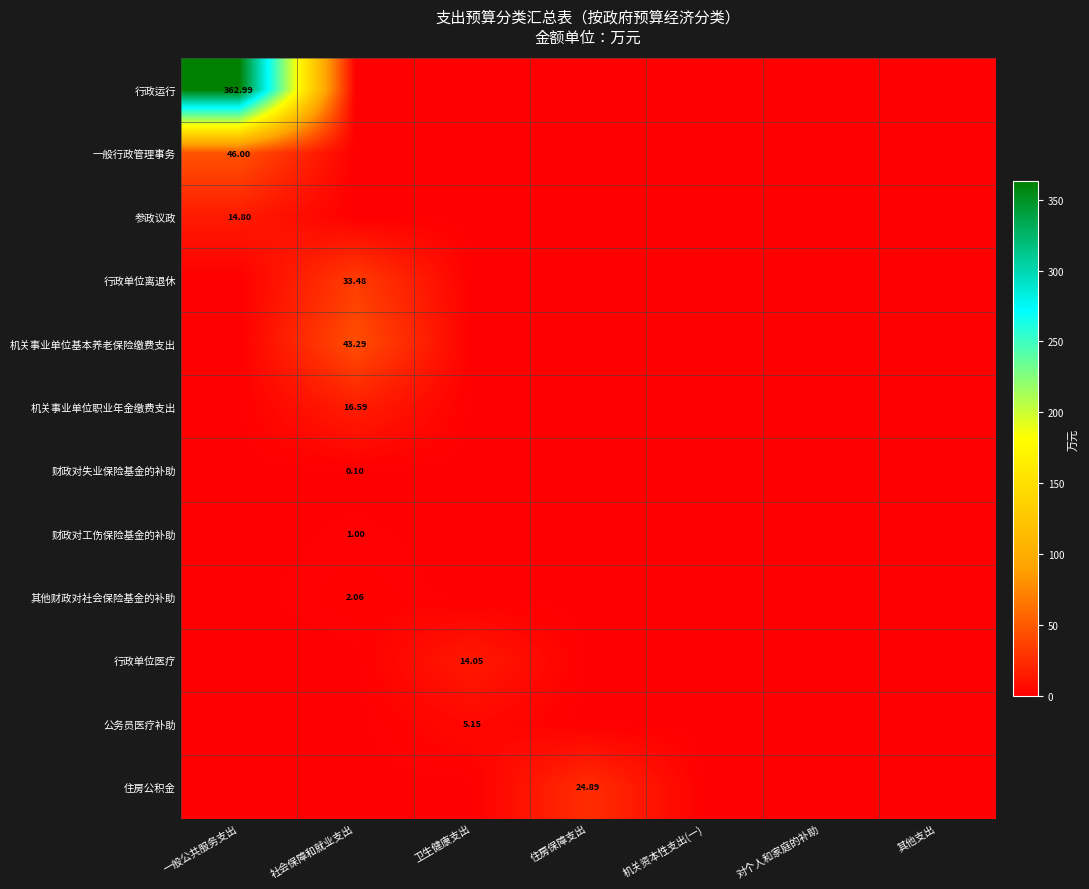

The value of 一般行政管理事务 at 一般公共服务支出 is 46.0. True or false?

True